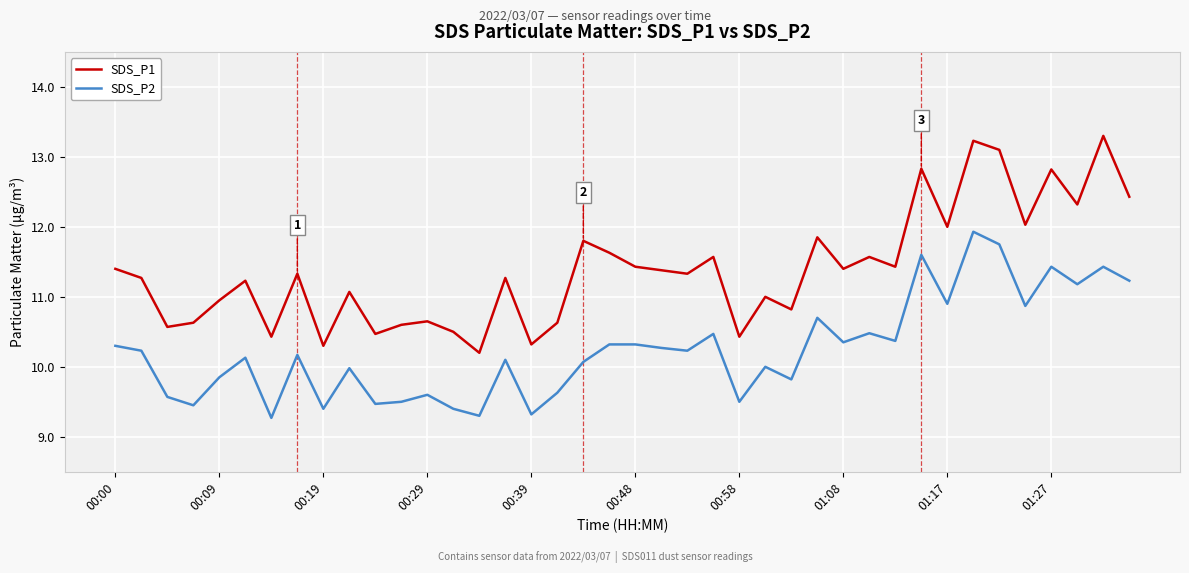

What is the maximum value shown in the chart?

13.3